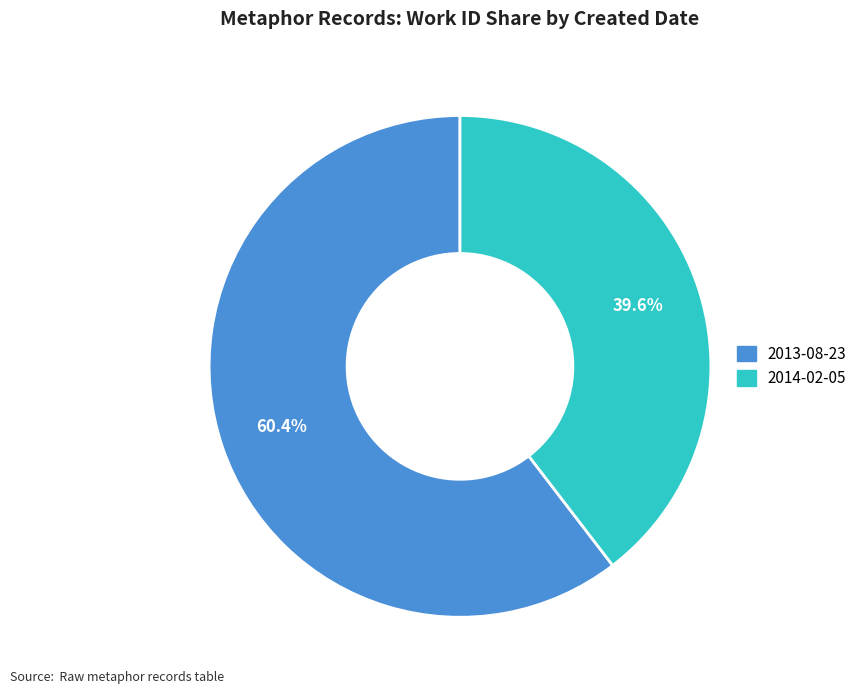

The 2014-02-05 slice represents 26% of the pie. True or false?

False